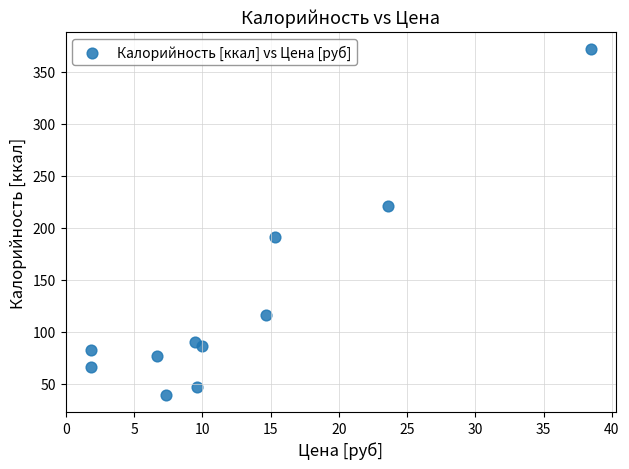

What is the average X value?

12.6